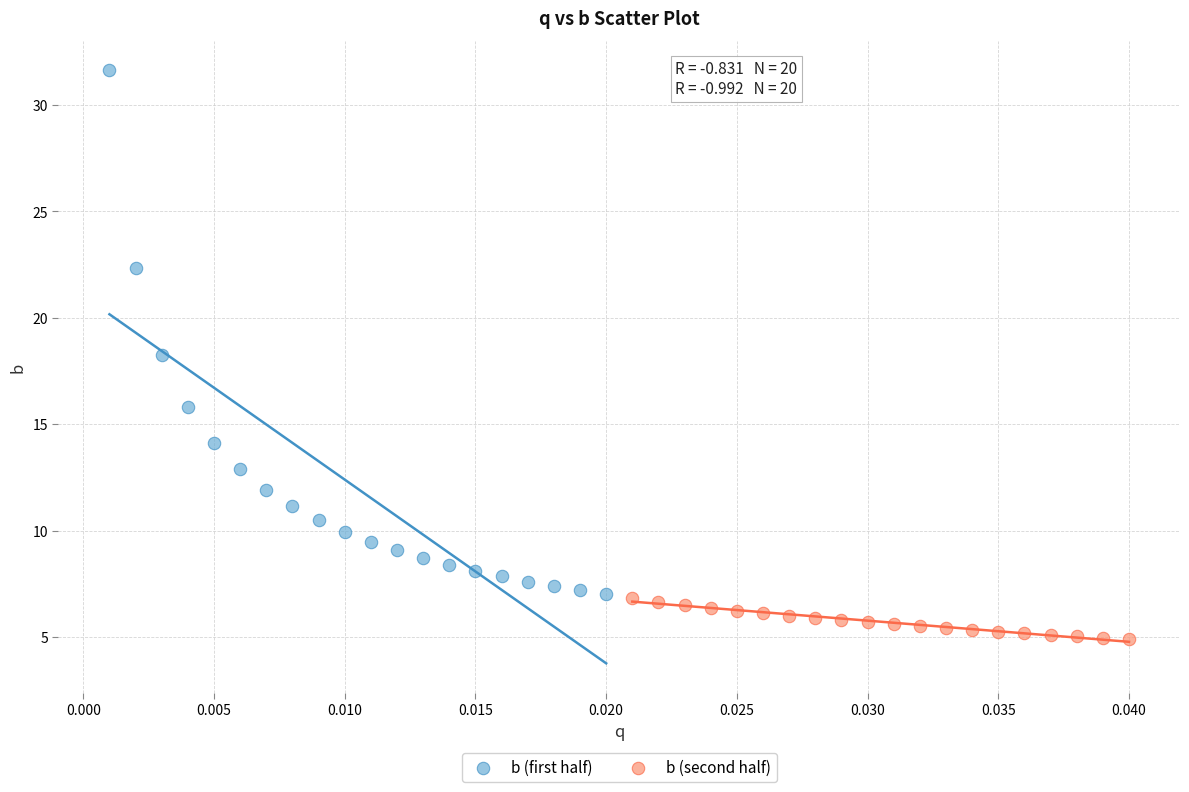

Which series has the largest Y range (max minus min)?

b (first half)